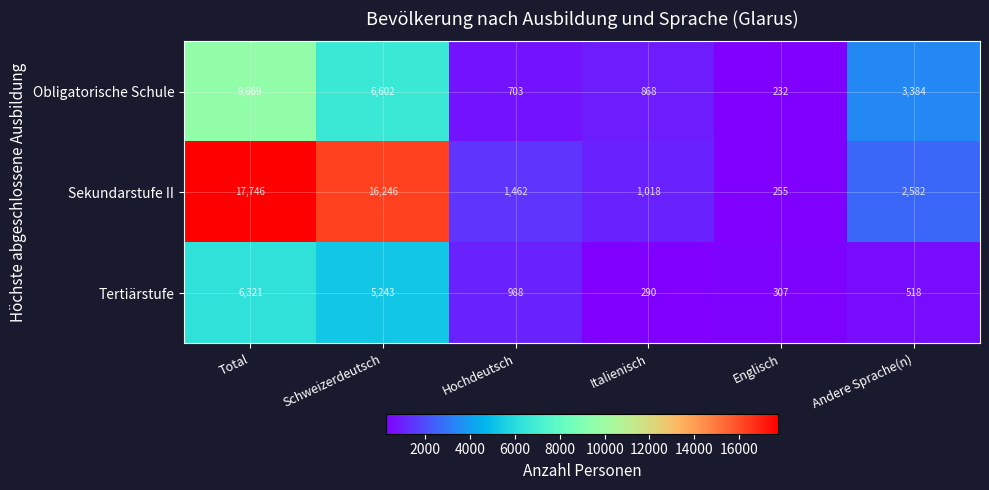

What is the sum of all Obligatorische Schule values?

21458